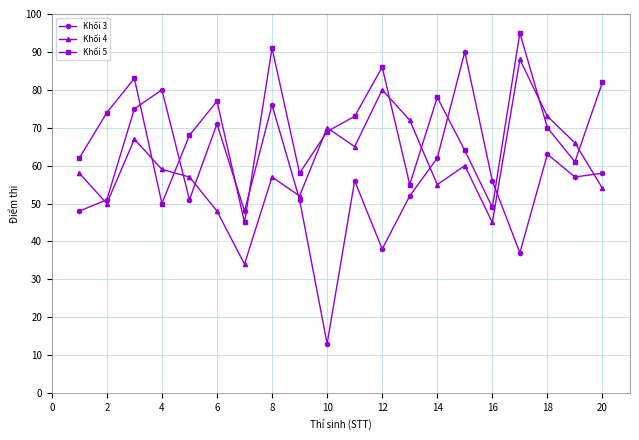

At how many categories does at least one series exceed 43?

20